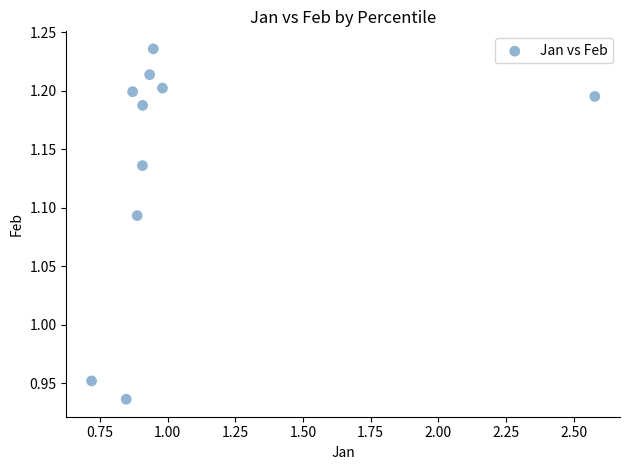

What is the range of Y values (max minus min)?

0.3